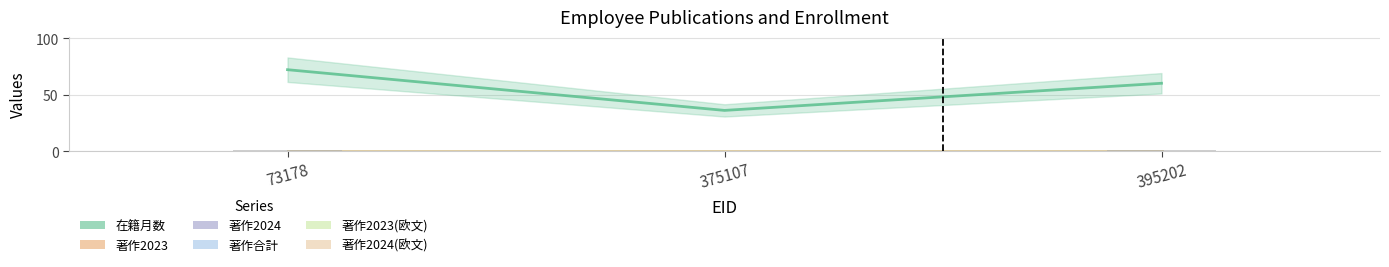

Reading left to right, transcribe all the data shown in this chart.

在籍月数: 73178=72	375107=36	395202=60
著作2023: 73178=0	375107=0	395202=0
著作2024: 73178=0	375107=0	395202=0
著作合計: 73178=0	375107=0	395202=0
著作2023(欧文): 73178=0	375107=0	395202=0
著作2024(欧文): 73178=0	375107=0	395202=0